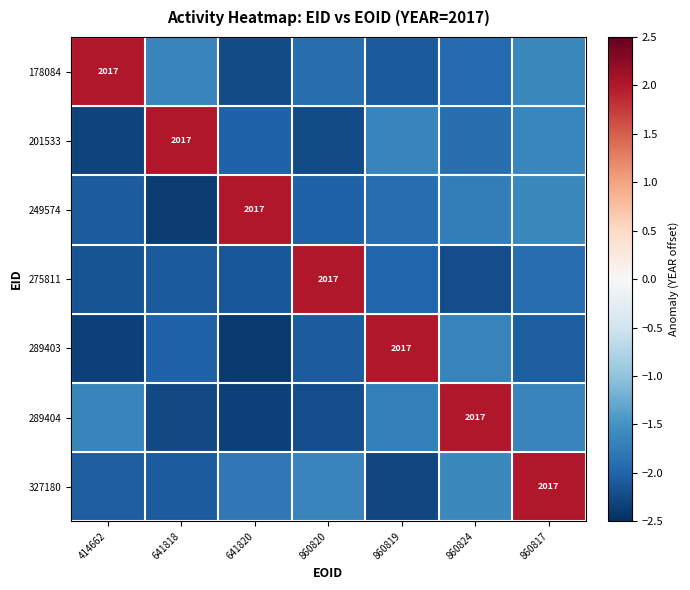

What is the smallest value displayed?

-2.4